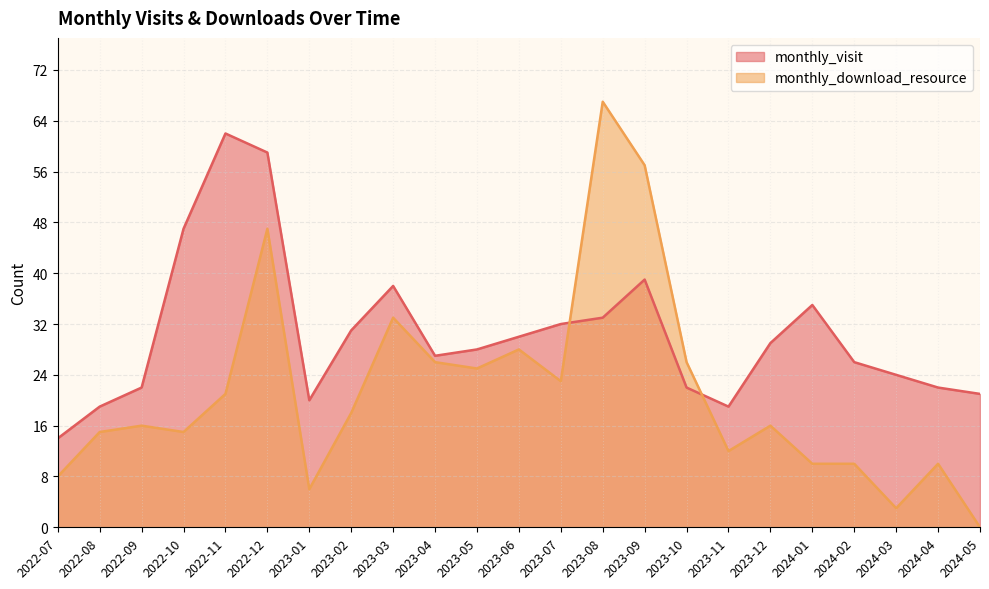

What is the sum of the monthly_visit values at 2024-02 and 2022-09?

48